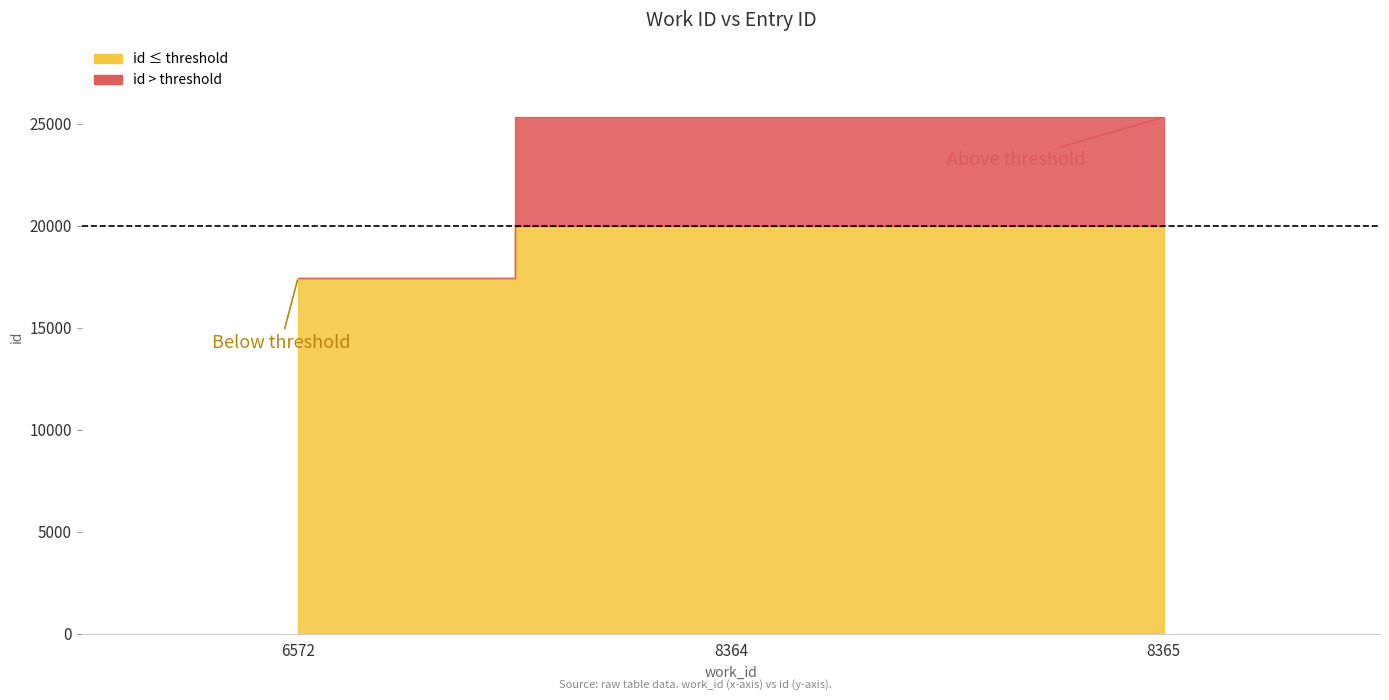

Rank the categories by value from highest to lowest.

8365, 8364, 6572